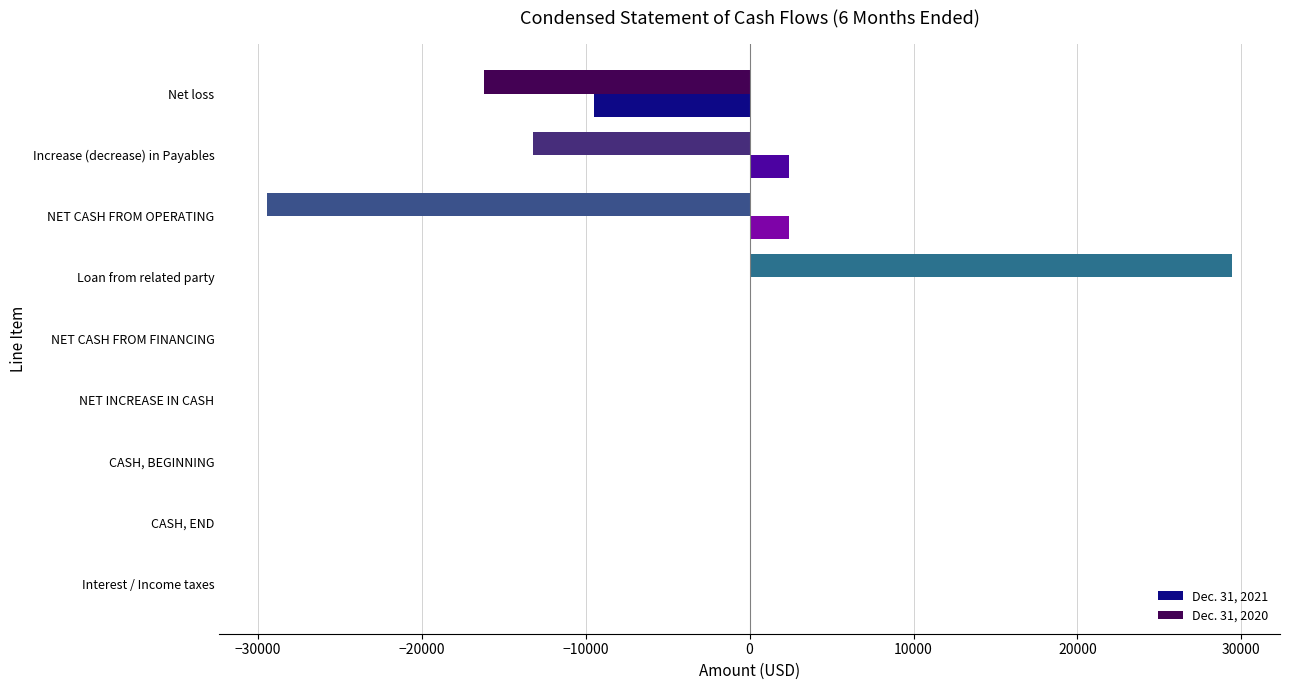

Which series has the largest total across all categories?

Dec. 31, 2021